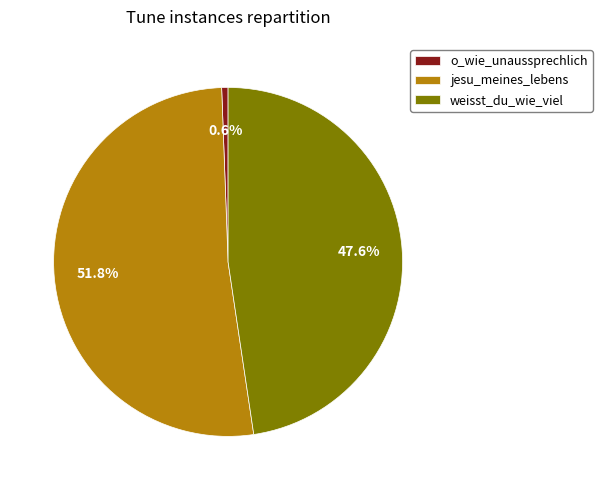

Which has a higher value, weisst_du_wie_viel or jesu_meines_lebens?

jesu_meines_lebens